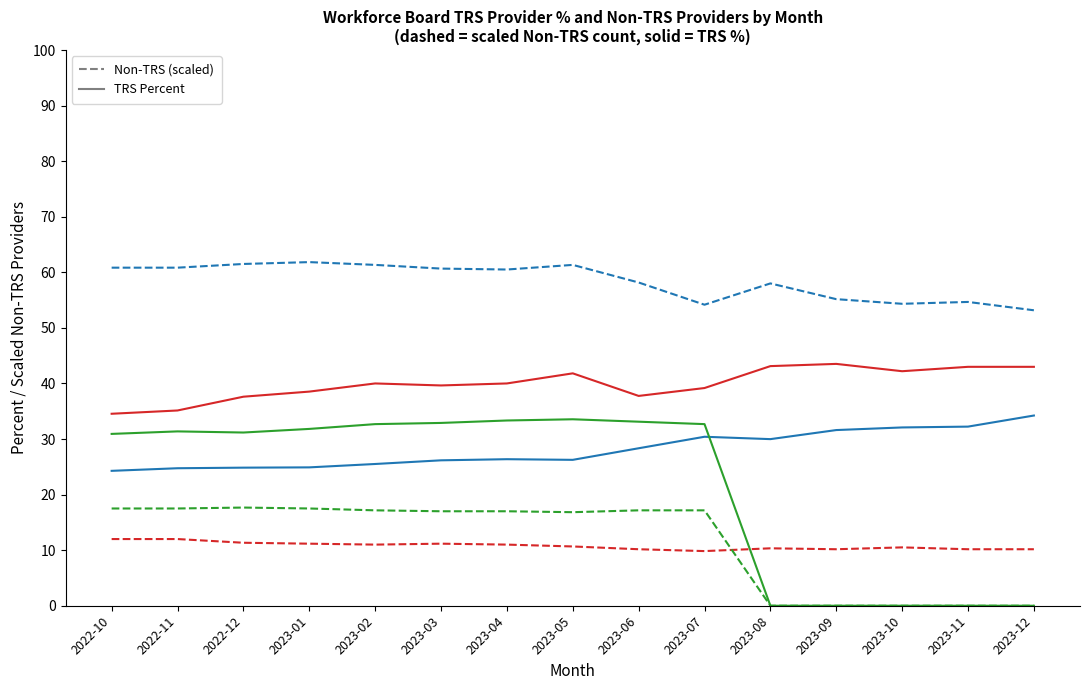

What is the difference between the highest and lowest values at 2023-02?

50.3